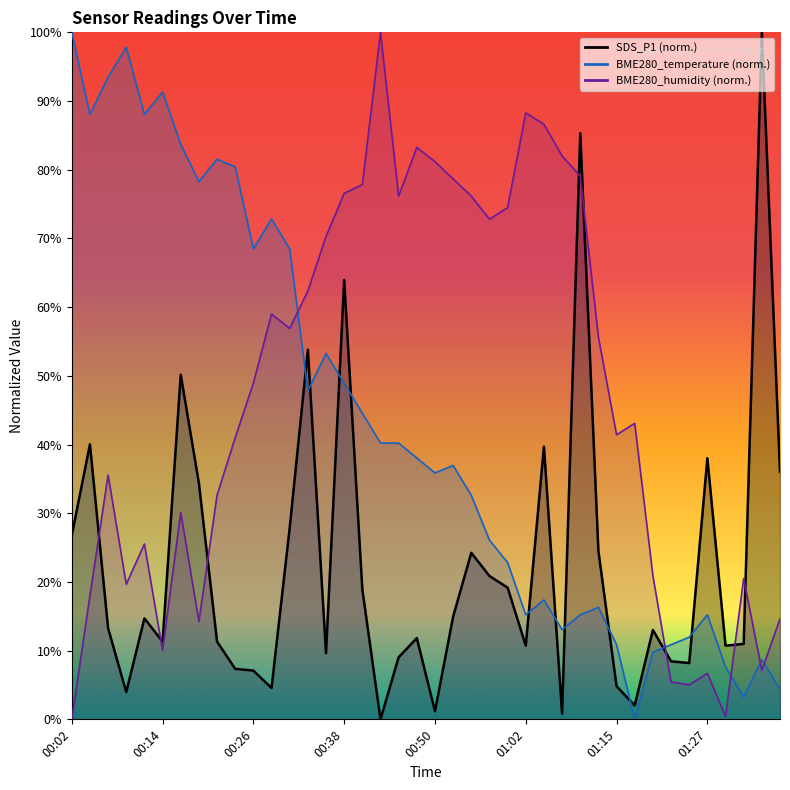

At which category is the sum across all series the highest?

00:38